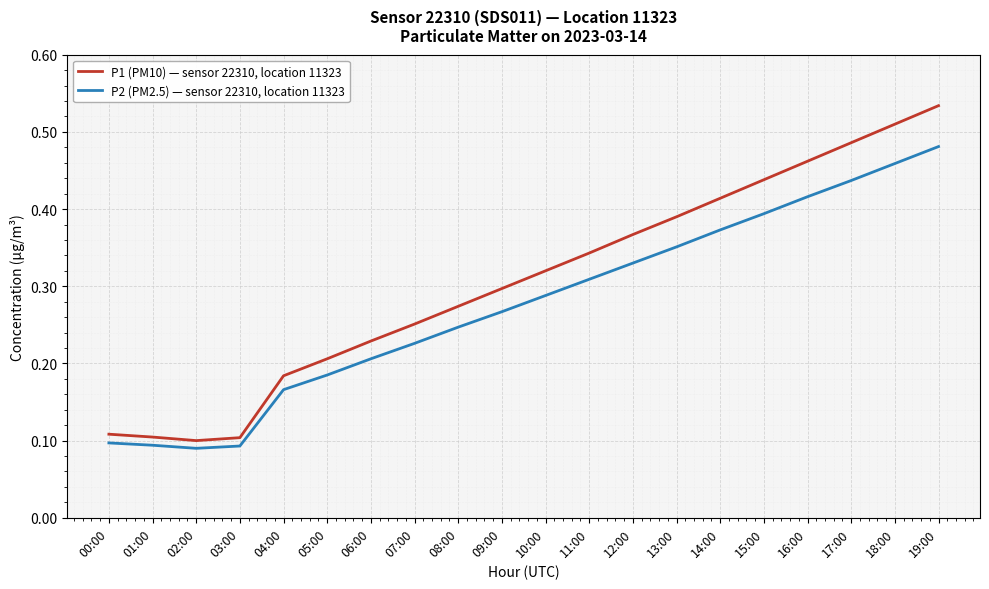

The value of P2 (PM2.5) — sensor 22310, location 11323 at 01:00 is 0.1. True or false?

True